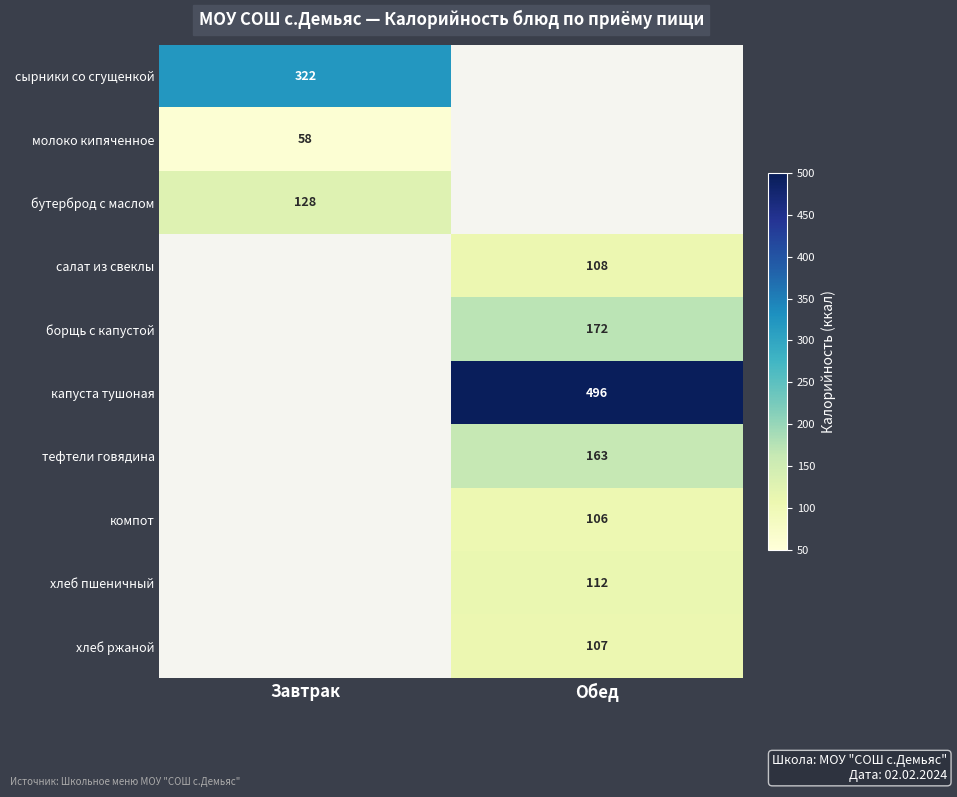

The value of хлеб пшеничный at Обед is 180. True or false?

False